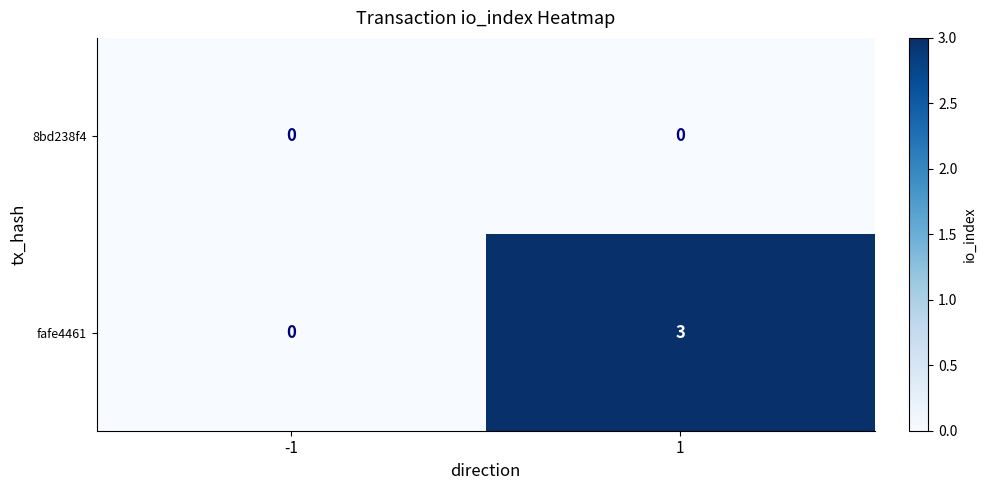

Which series has the widest spread of values?

fafe4461